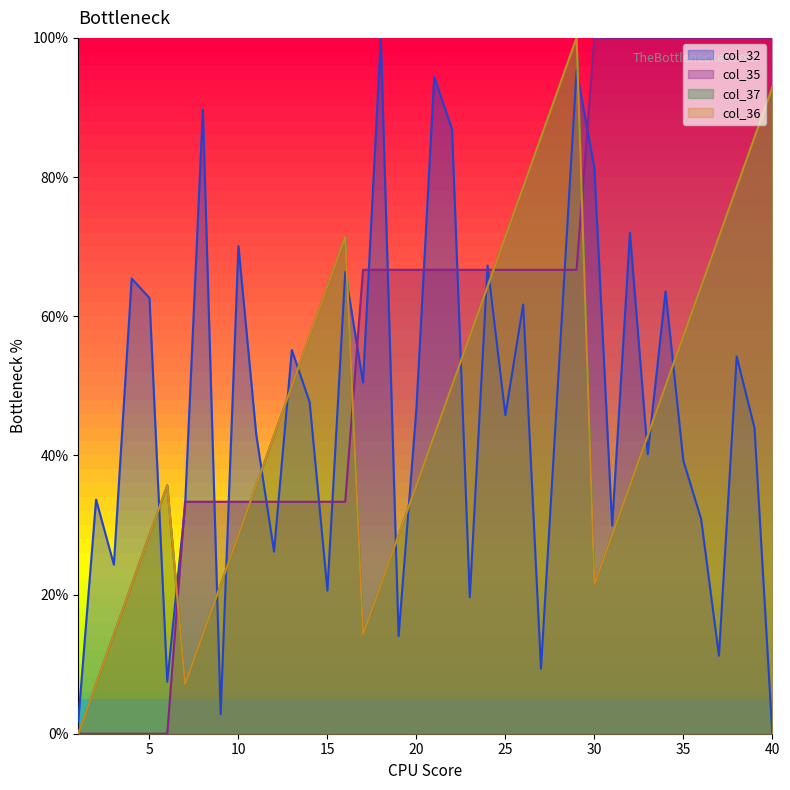

Does the chart have visible grid lines?

No